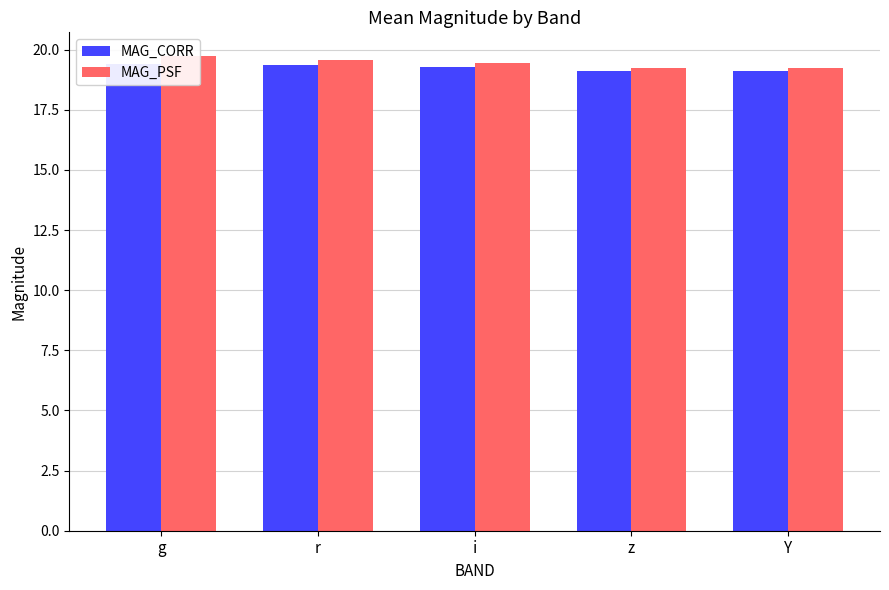

Reading right to left, extract all data points from this chart.

MAG_CORR: Y=19.1	z=19.1	i=19.3	r=19.3	g=19.4
MAG_PSF: Y=19.2	z=19.2	i=19.5	r=19.6	g=19.7